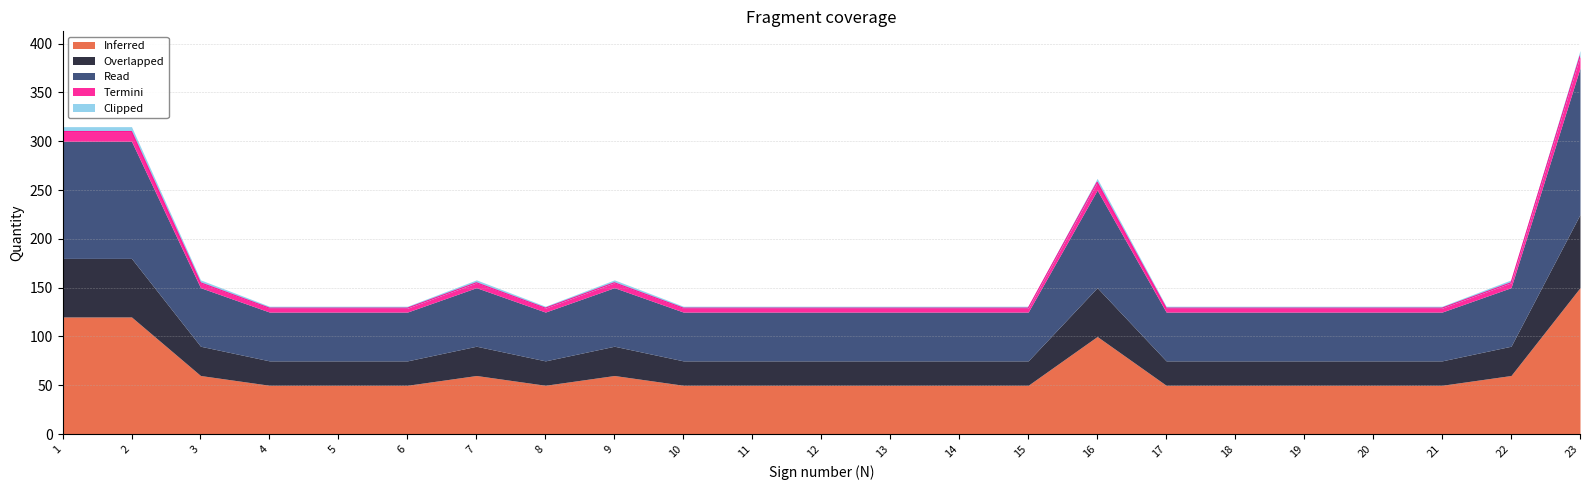

At which category is the sum across all series the highest?

23